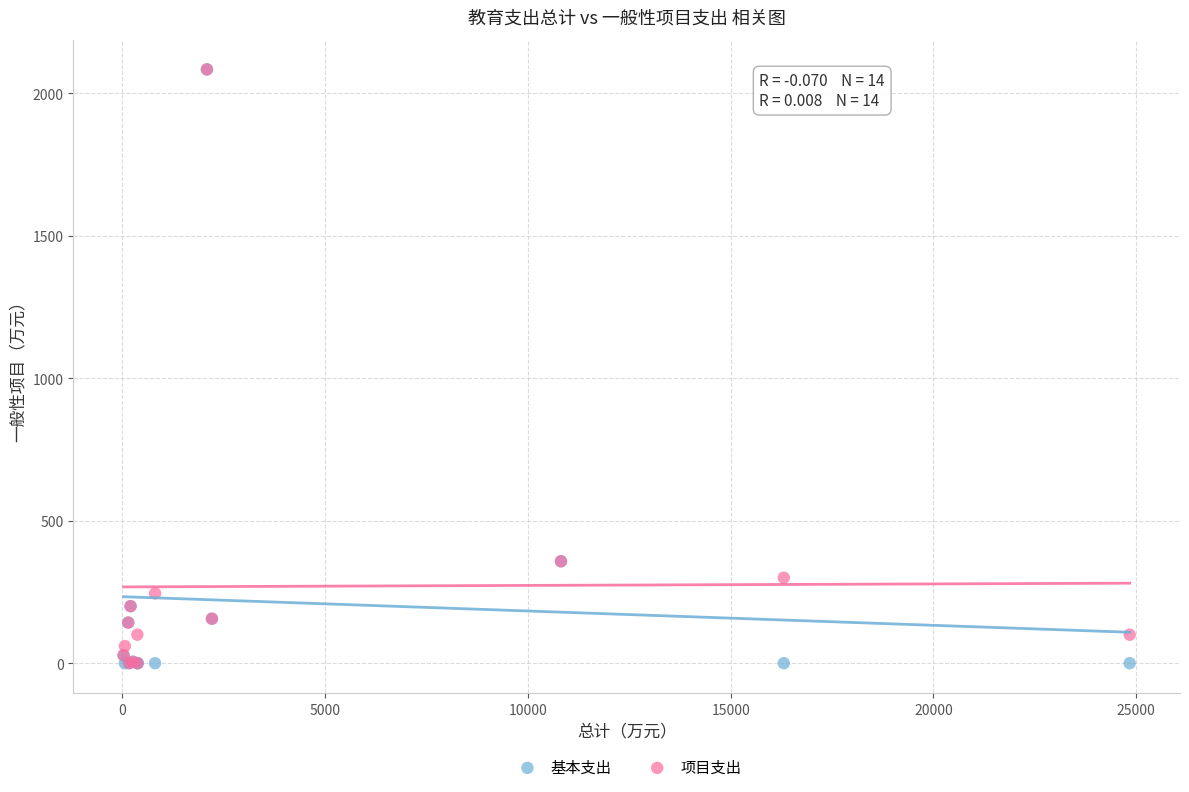

What are all the series names shown in the legend?

基本支出, 项目支出